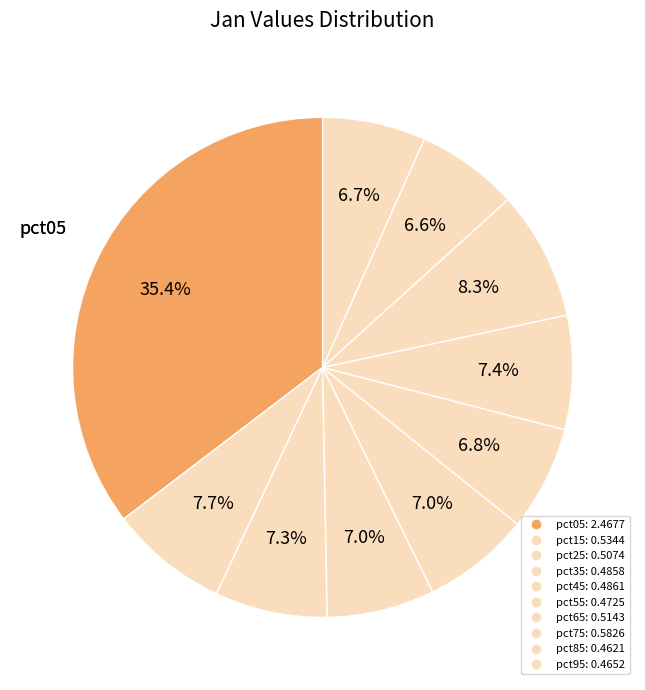

True or false: pct45 accounts for 1% of the total.

False